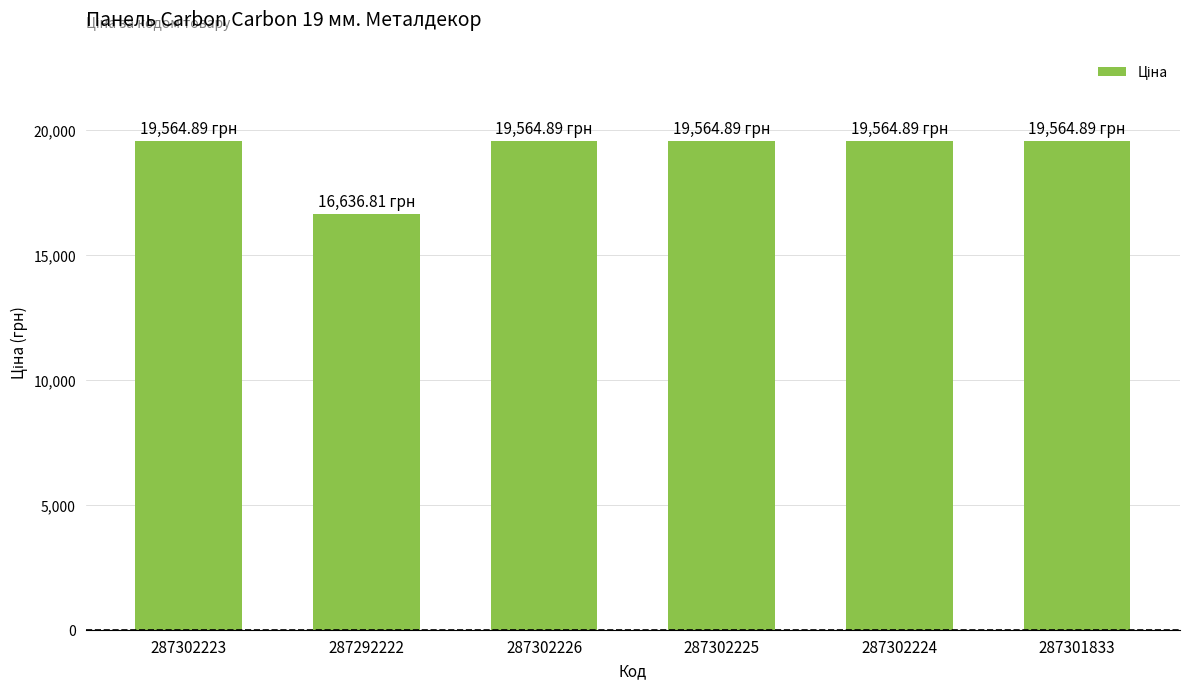

What position from the left is 287302225?

4